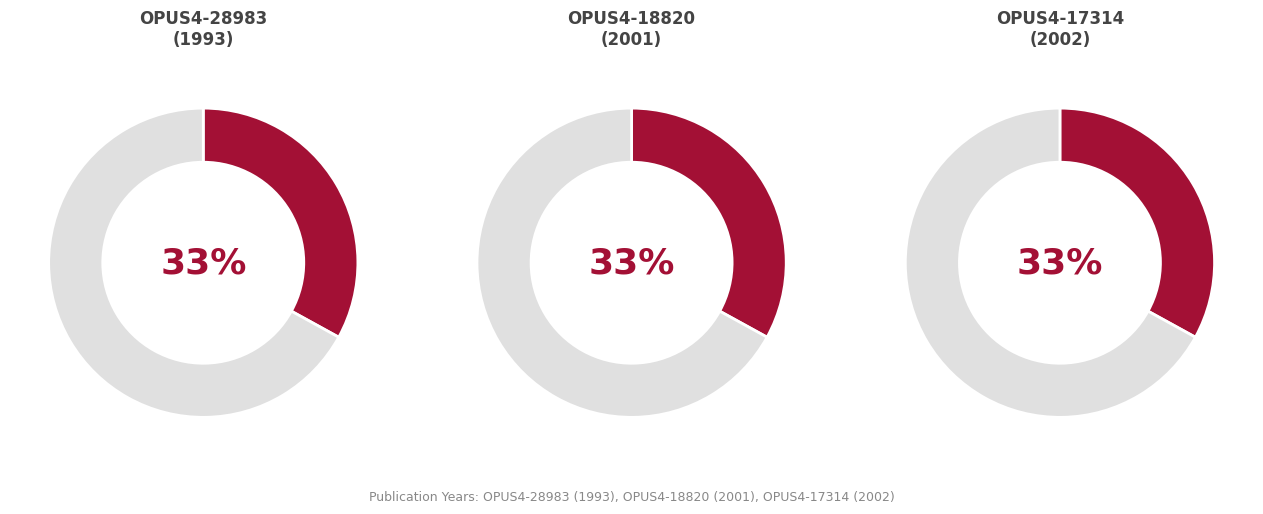

To the nearest percent, what portion does OPUS4-17314 represent?

33%